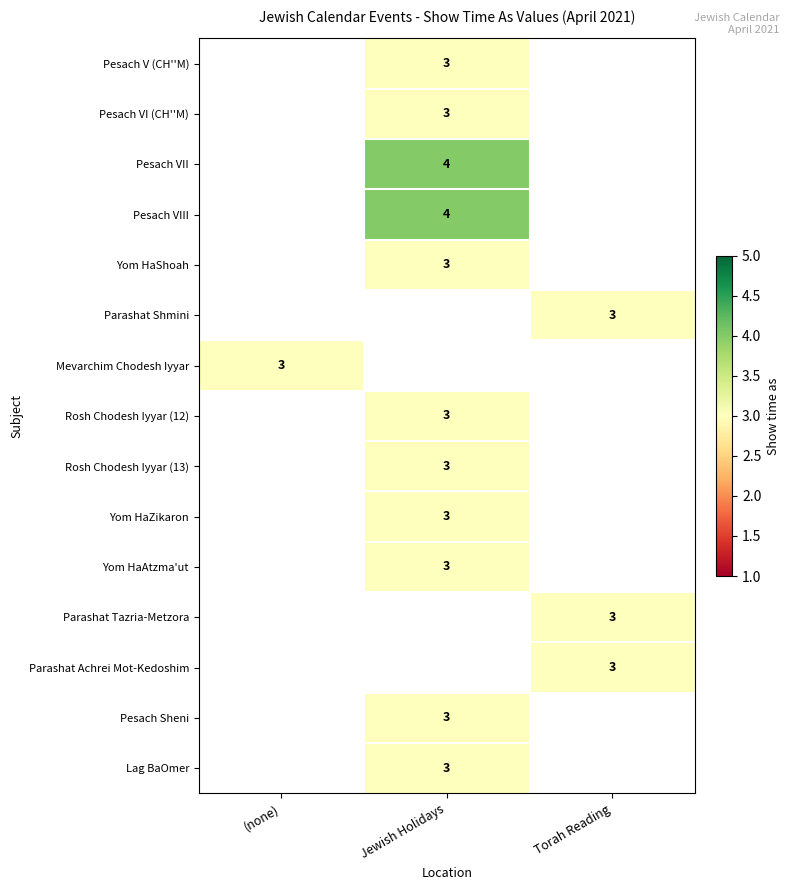

Is it true that Yom HaZikaron equals 5 at Jewish Holidays?

False